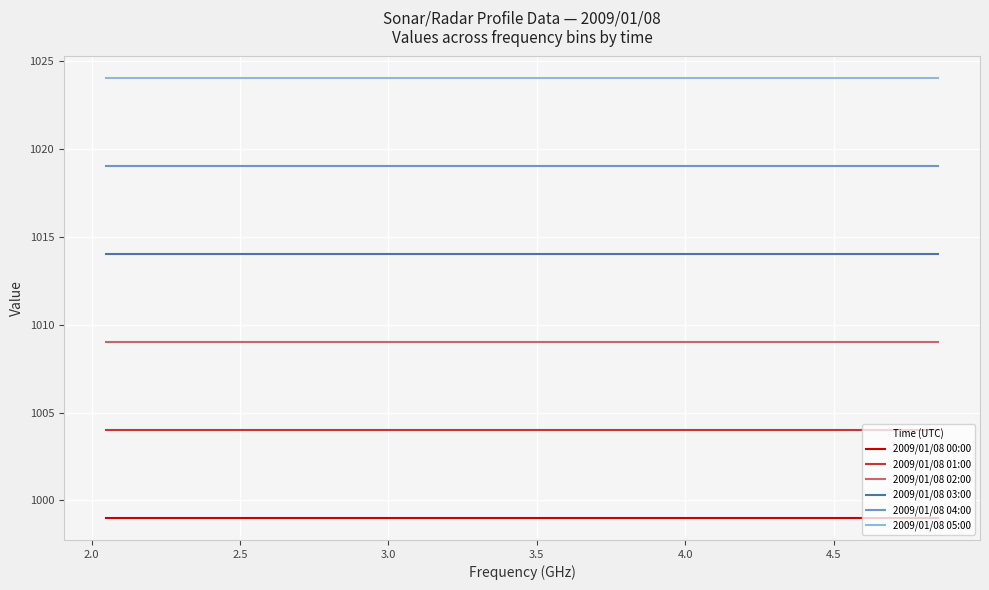

List the series in order of their overall mean, highest first.

2009/01/08 05:00, 2009/01/08 04:00, 2009/01/08 03:00, 2009/01/08 02:00, 2009/01/08 01:00, 2009/01/08 00:00